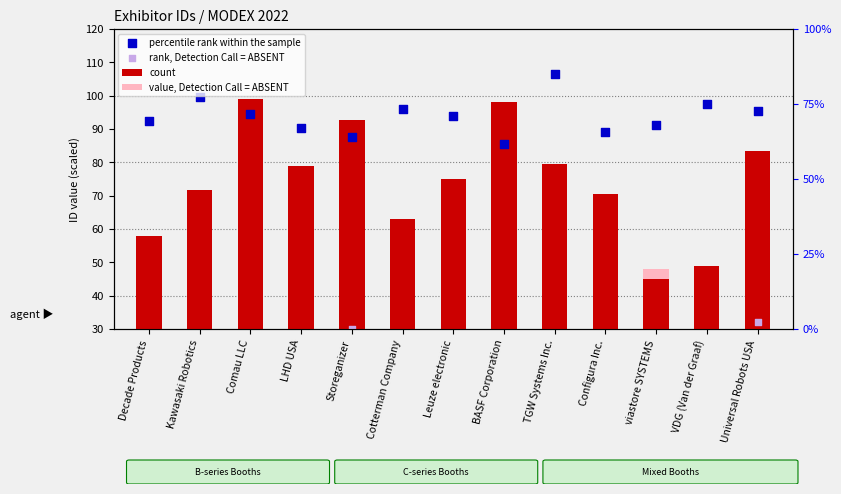

Which series has the widest spread of Y values?

count